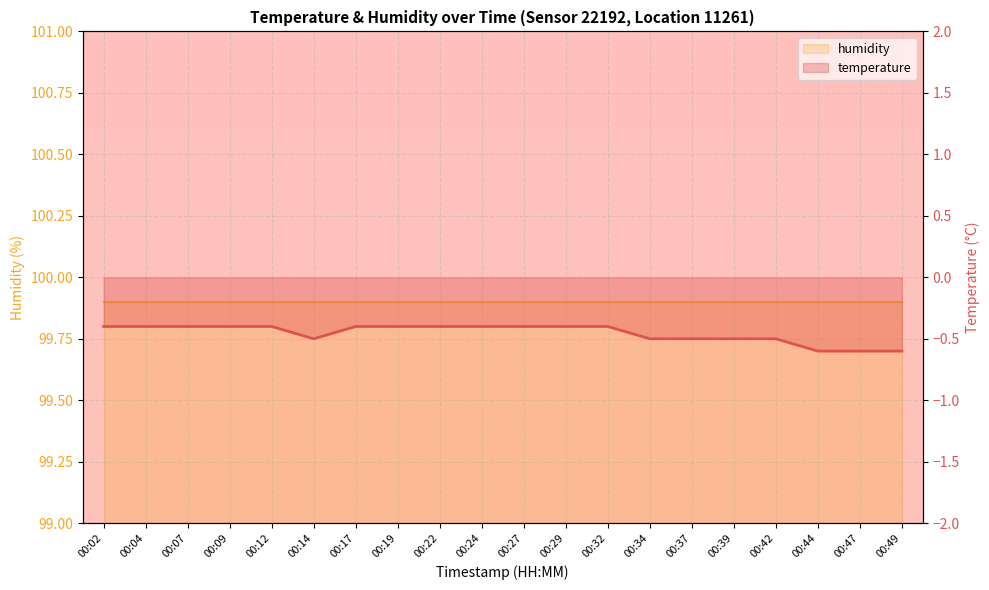

At which category is the sum across all series the highest?

00:02